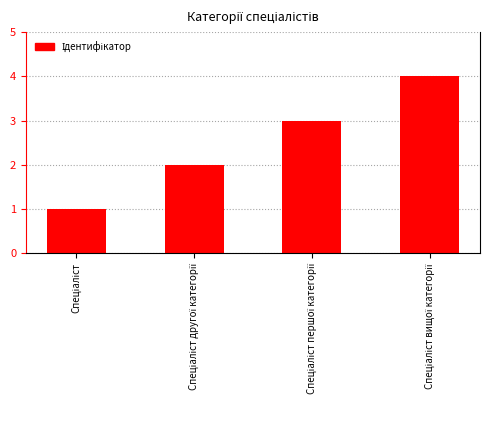

How many values are below 3?

2